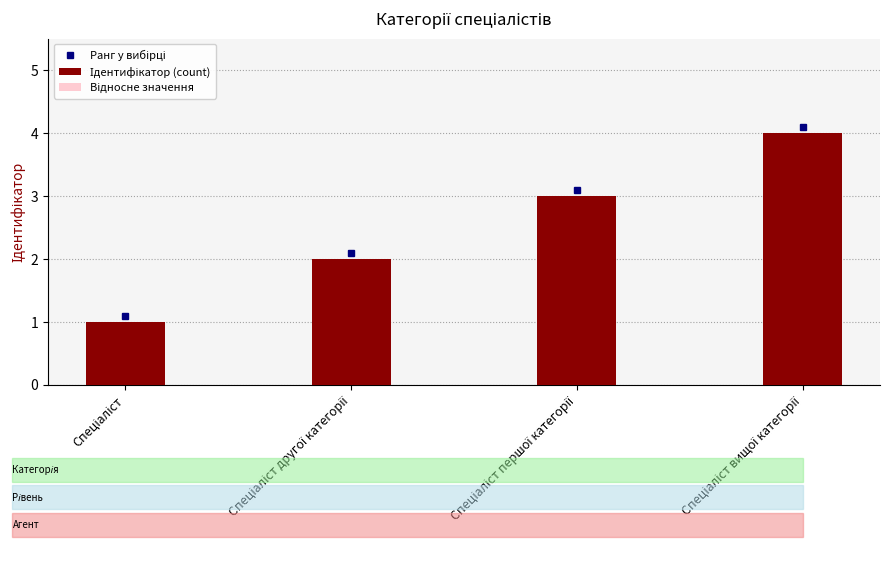

What is the smallest value displayed?

0.6